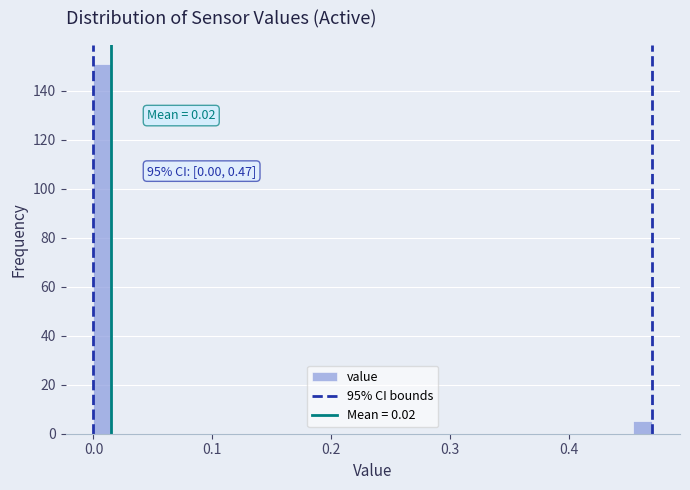

Read against the x-axis, roughly where is the centre of the tallest bar?

0.01